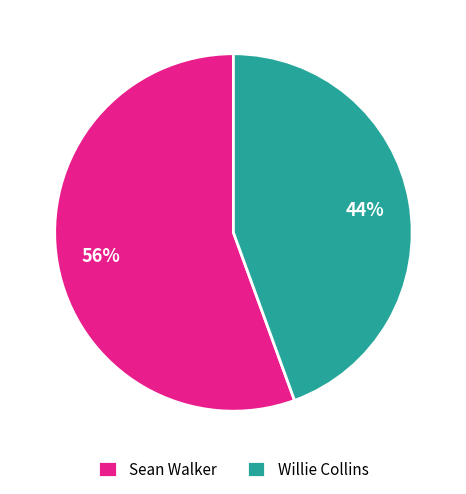

True or false: Sean Walker accounts for 56% of the total.

True